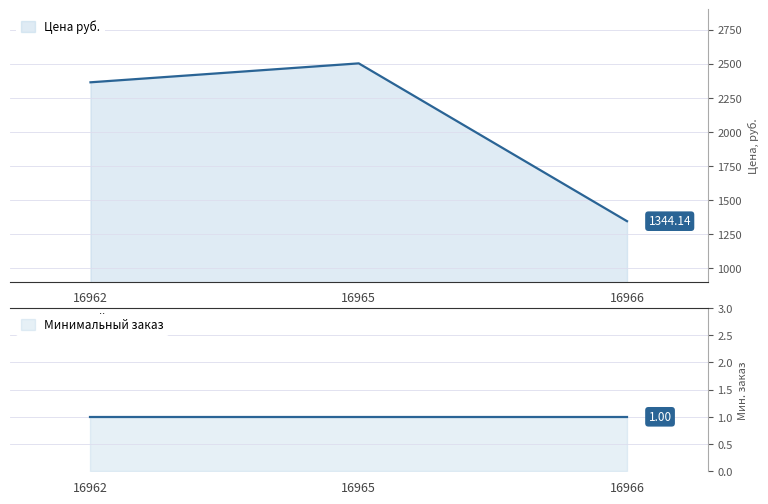

Which has a higher value, 16966 or 16962?

16962